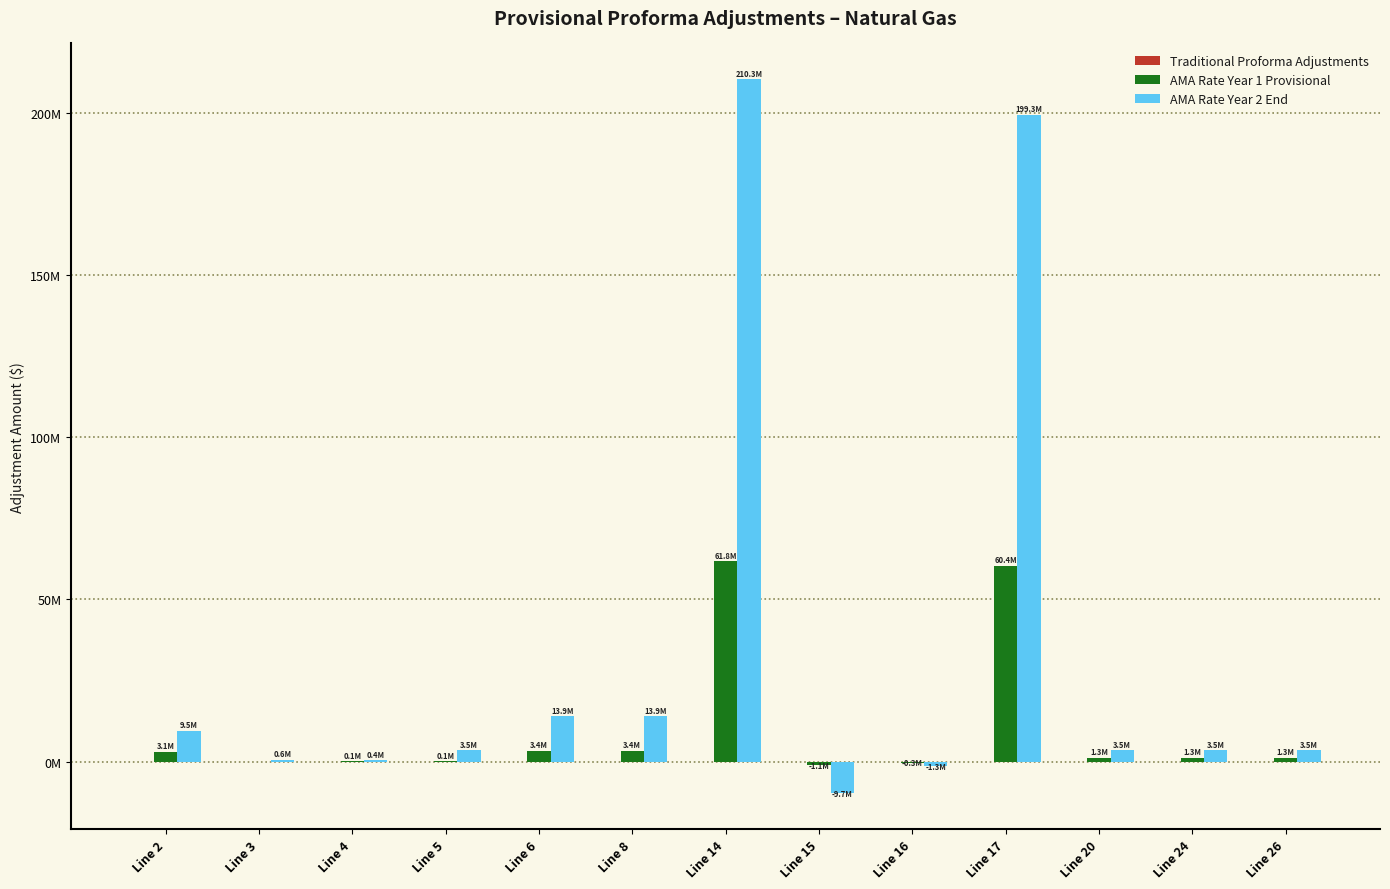

Reading left to right, extract all data points from this chart.

Traditional Proforma Adjustments: Line 2=0.0	Line 3=0.0	Line 4=0.0	Line 5=0.0	Line 6=0.0	Line 8=0.0	Line 14=0.0	Line 15=0.0	Line 16=0.0	Line 17=0.0	Line 20=0.0	Line 24=0.0	Line 26=0.0
AMA Rate Year 1 Provisional: Line 2=3.1	Line 3=0.0	Line 4=0.1	Line 5=0.1	Line 6=3.4	Line 8=3.4	Line 14=61.8	Line 15=-1.1	Line 16=-0.3	Line 17=60.4	Line 20=1.3	Line 24=1.3	Line 26=1.3
AMA Rate Year 2 End: Line 2=9.5	Line 3=0.6	Line 4=0.4	Line 5=3.5	Line 6=13.9	Line 8=13.9	Line 14=210.3	Line 15=-9.7	Line 16=-1.3	Line 17=199.3	Line 20=3.5	Line 24=3.5	Line 26=3.5